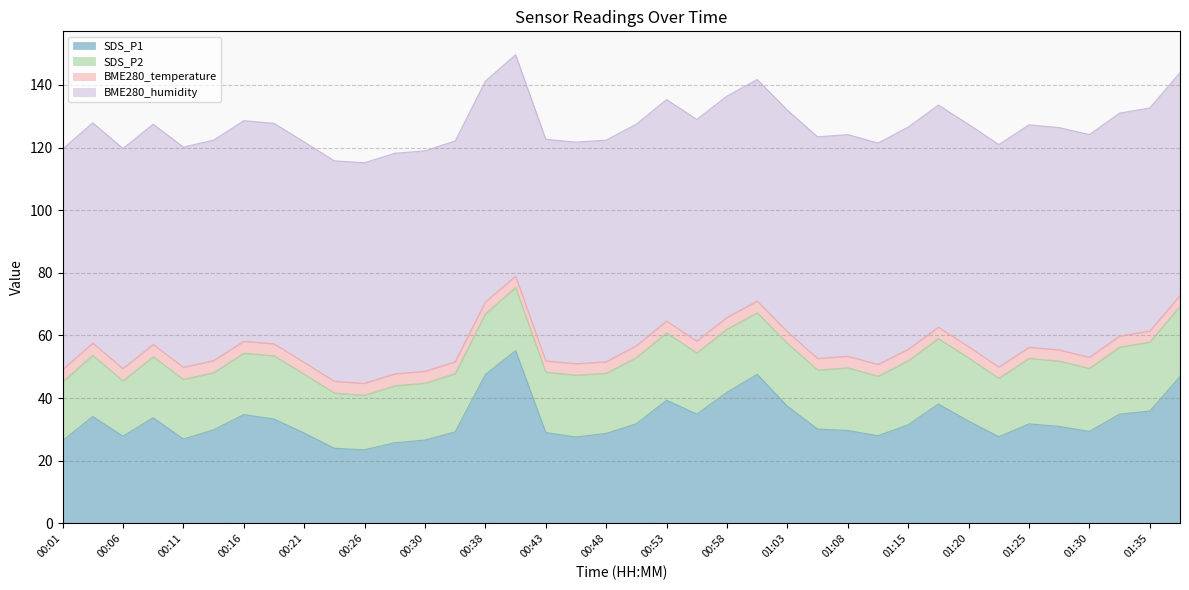

True or false: SDS_P2 and SDS_P1 cross at least once.

False